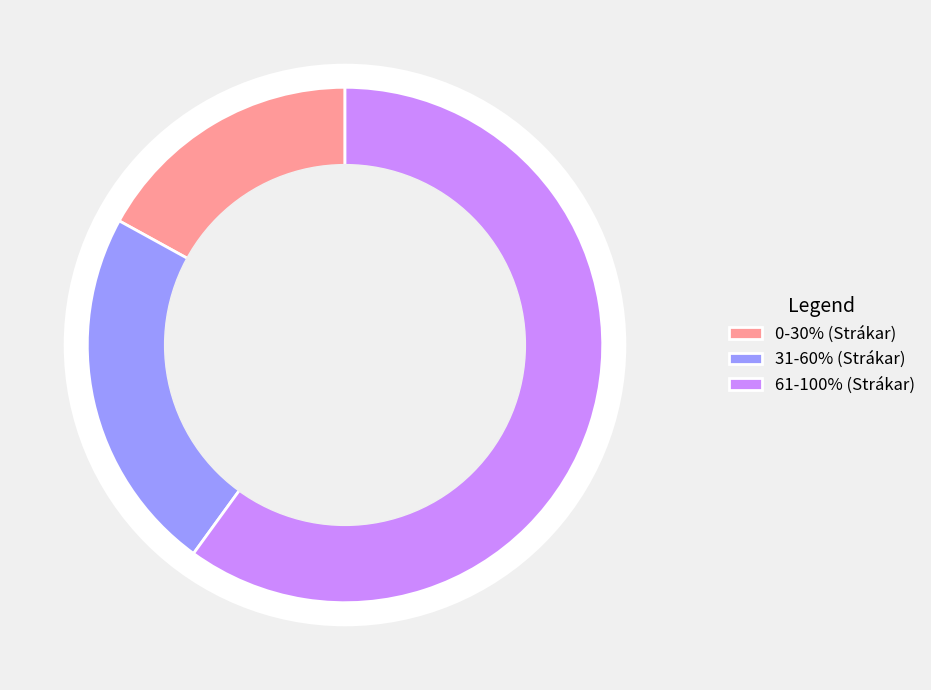

To the nearest percent, what is the average slice percentage?

33%